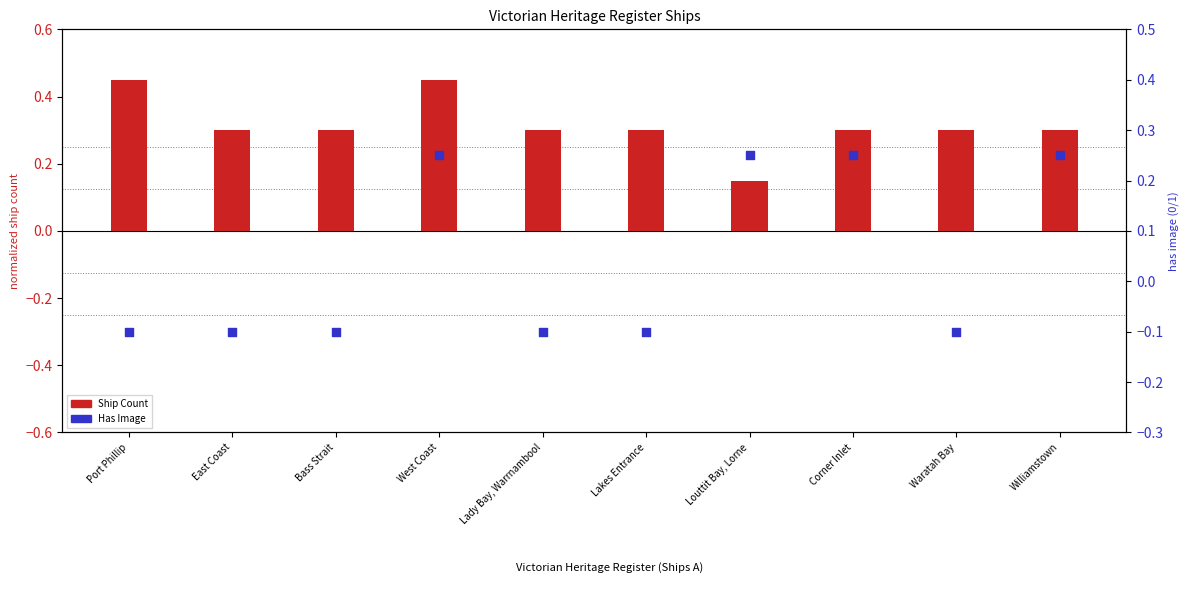

Which series has the largest total across all categories?

Ship Count